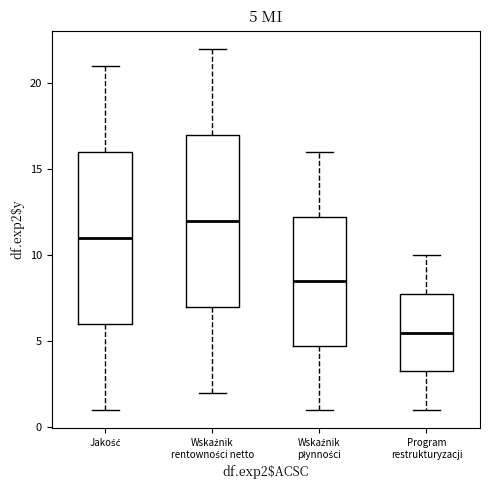

Which box has the lowest median line?

Program restrukturyzacji